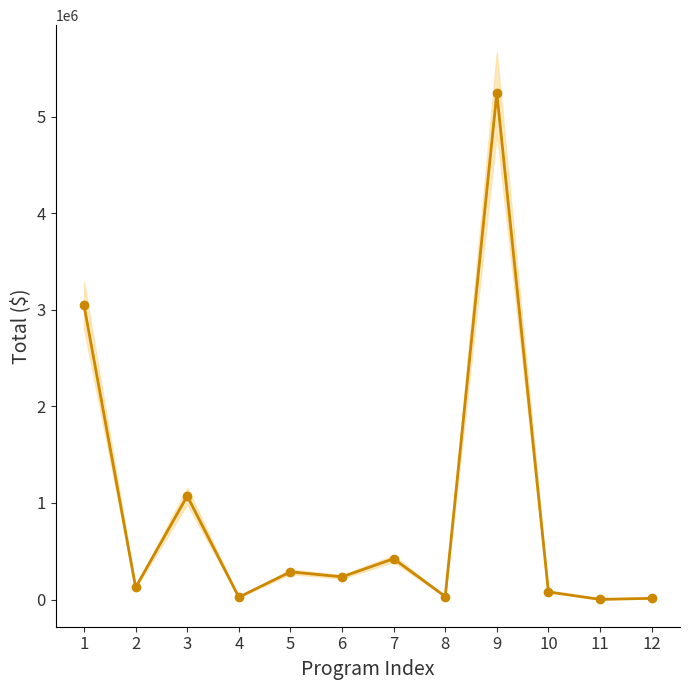

Is it true that the value at 5 is 461959?

False